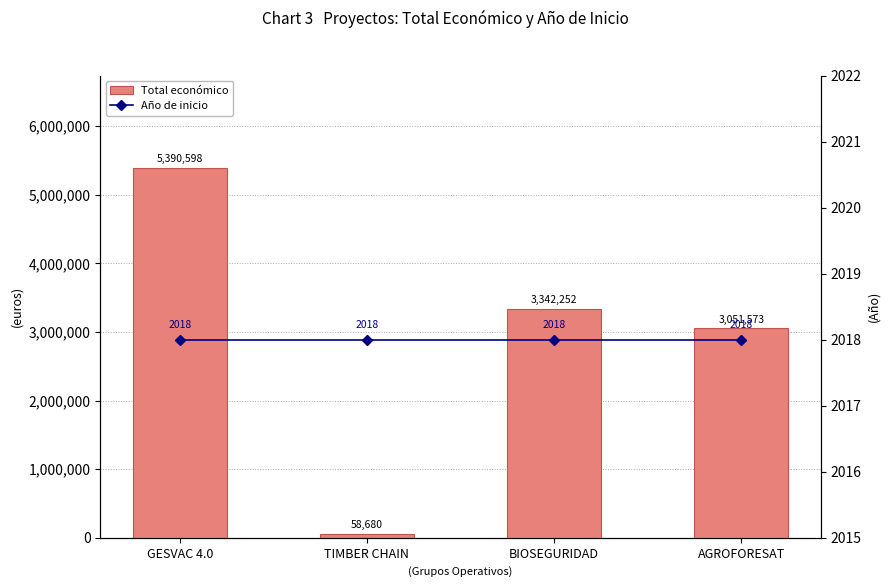

The value of Total económico at BIOSEGURIDAD is 5772071. True or false?

False